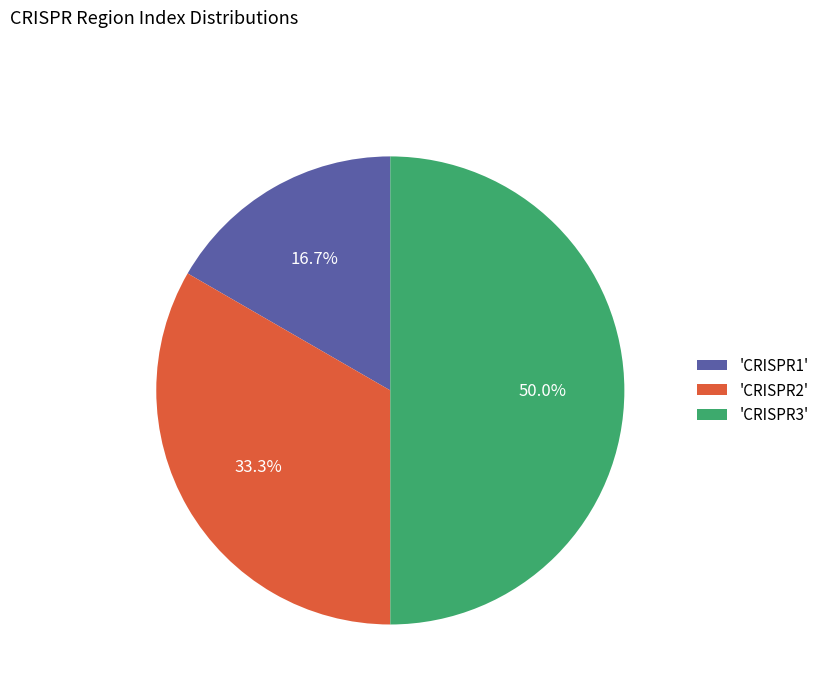

Rank the categories by value from lowest to highest.

'CRISPR1', 'CRISPR2', 'CRISPR3'